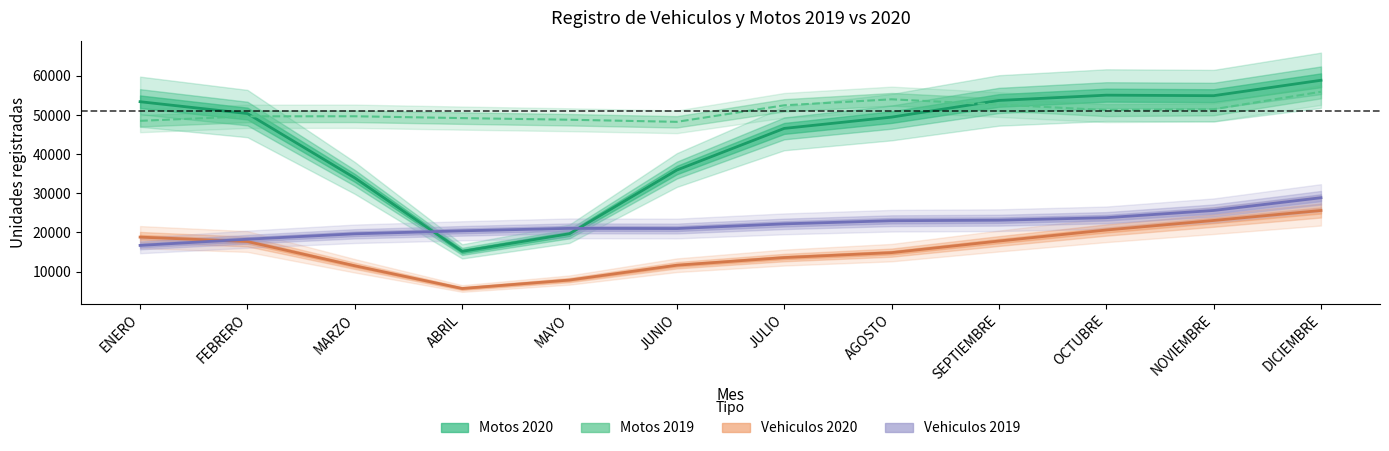

What position from the right is JUNIO?

7